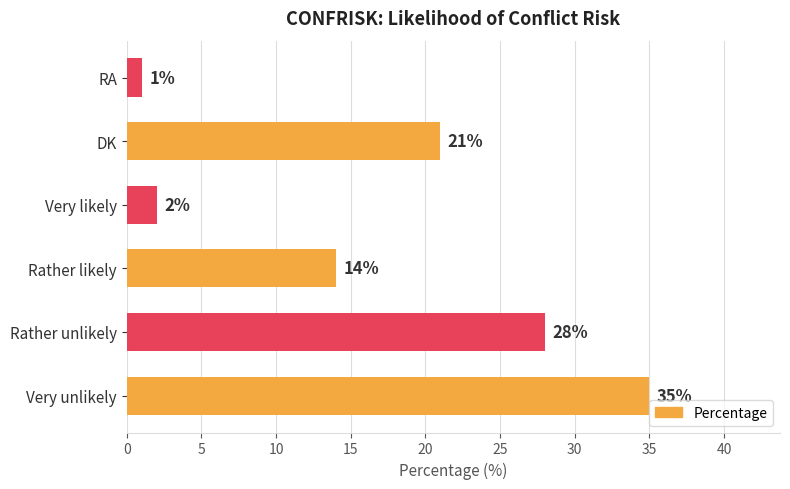

Rank the categories by value from highest to lowest.

Very unlikely, Rather unlikely, DK, Rather likely, Very likely, RA